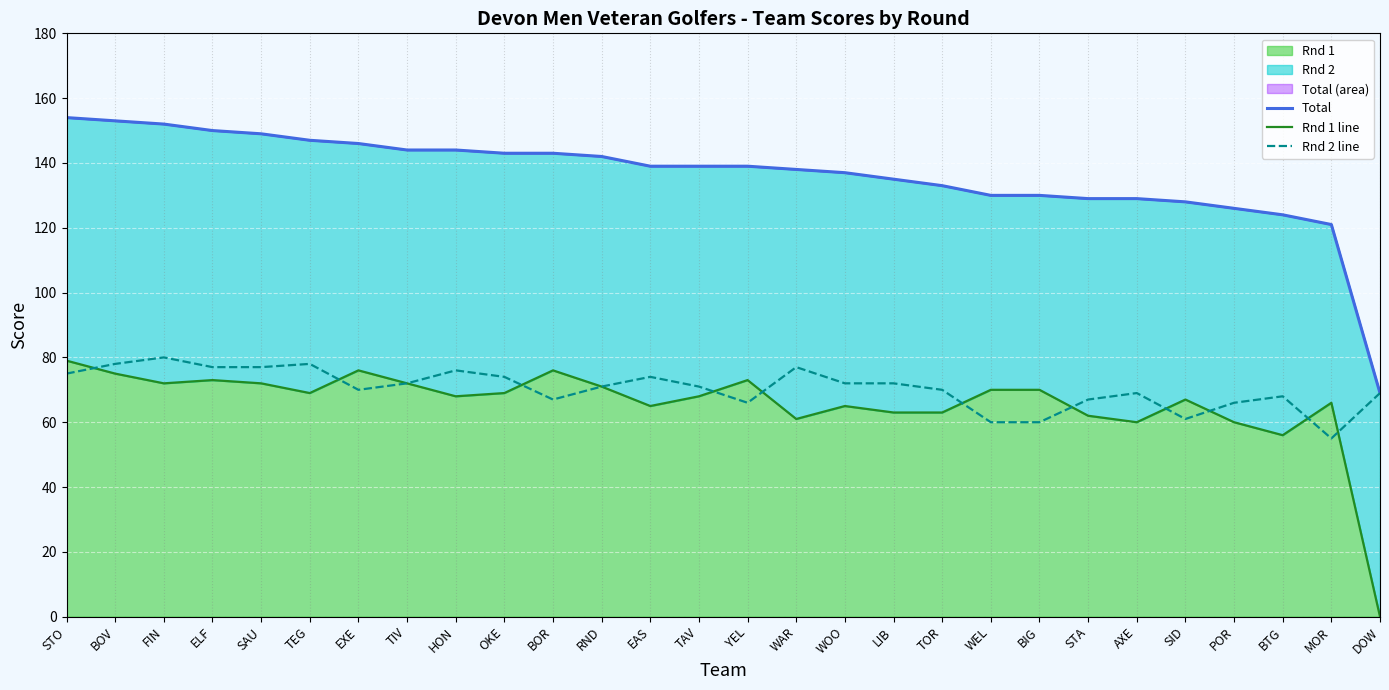

What is the spread (max minus min) of values at EXE?

76